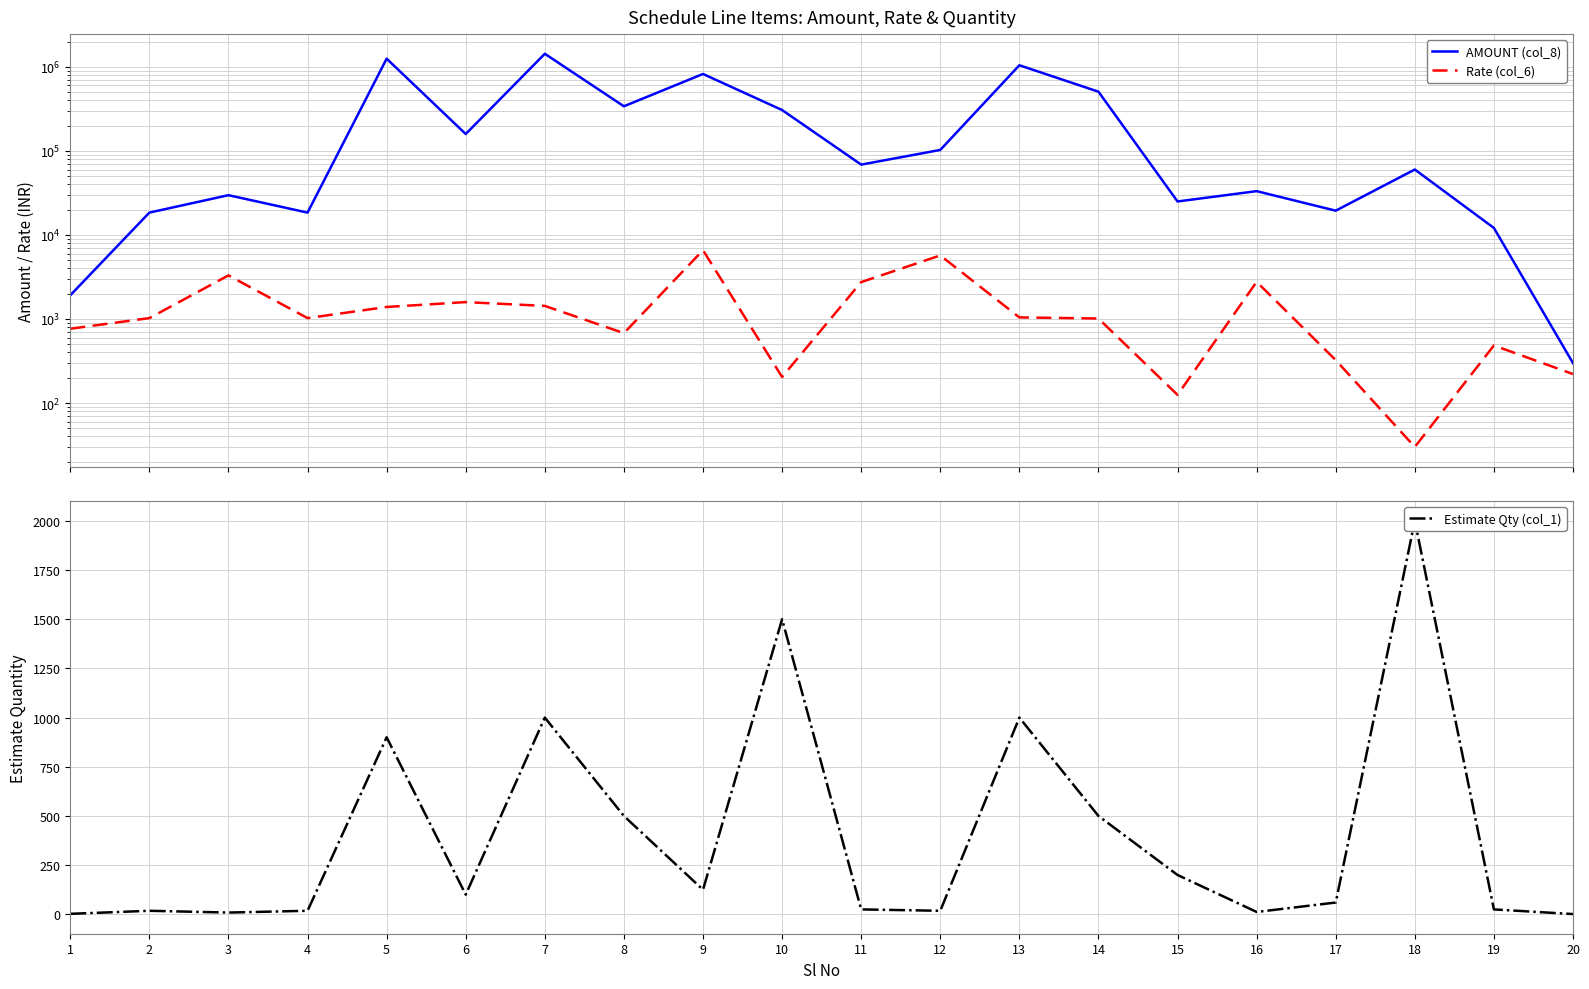

True or false: AMOUNT (col_8) and Estimate Qty (col_1) cross at least once.

False